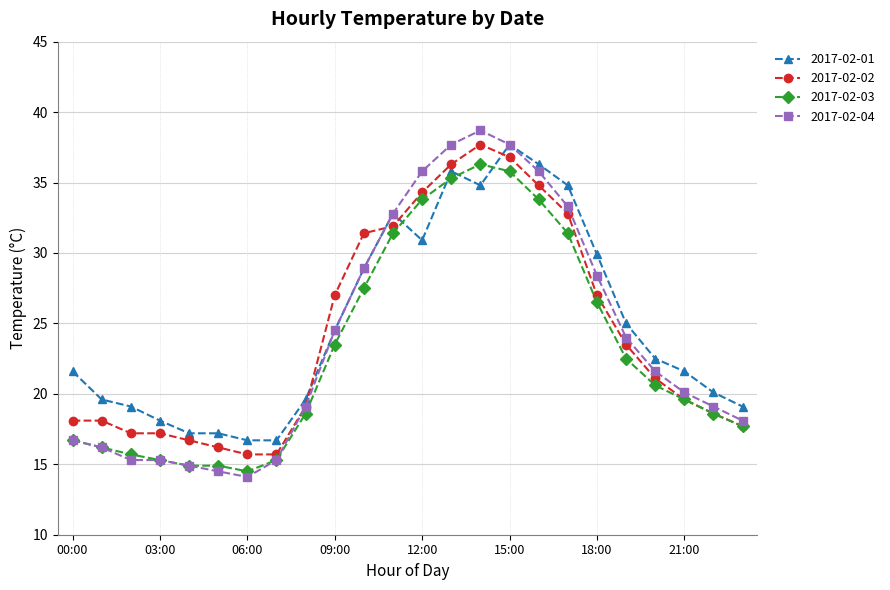

What is the value of the 2017-02-03 point at the 16th from the left?

35.8